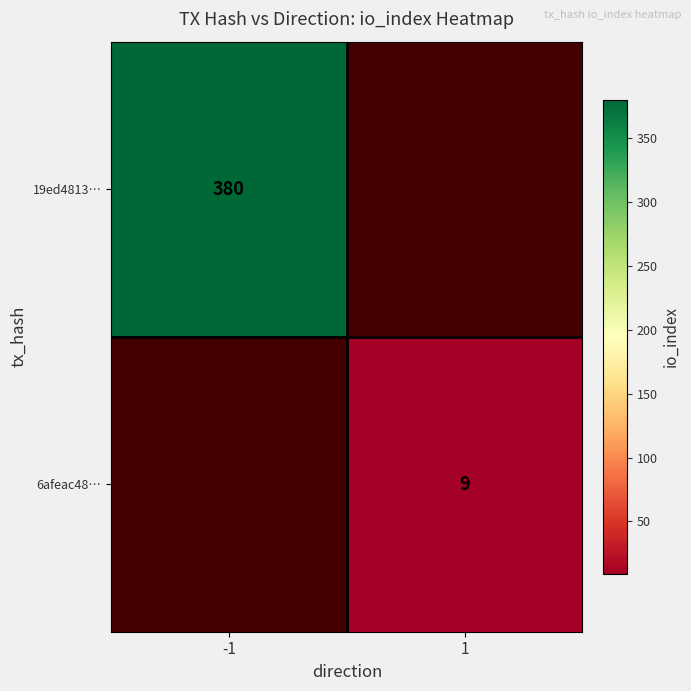

What is the greatest value displayed?

380.0